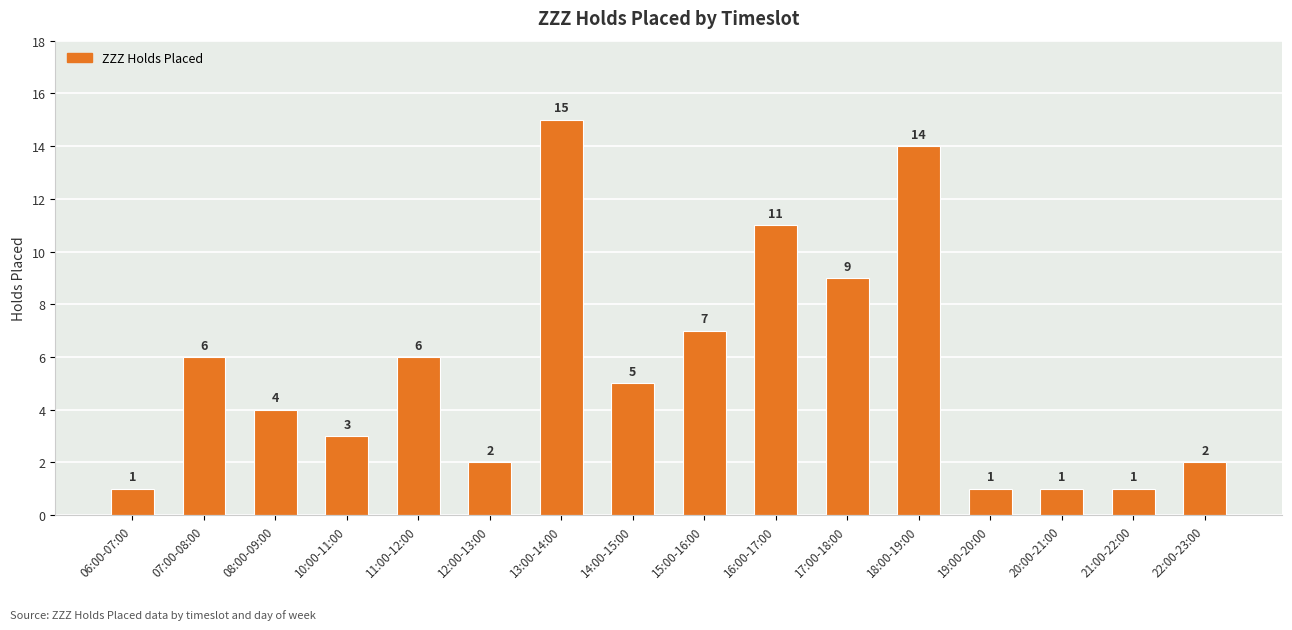

Read the value at 21:00-22:00.

1